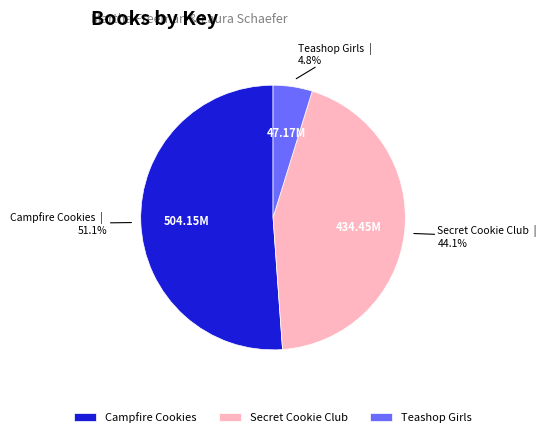

Which slice represents more than half of the pie?

Campfire Cookies